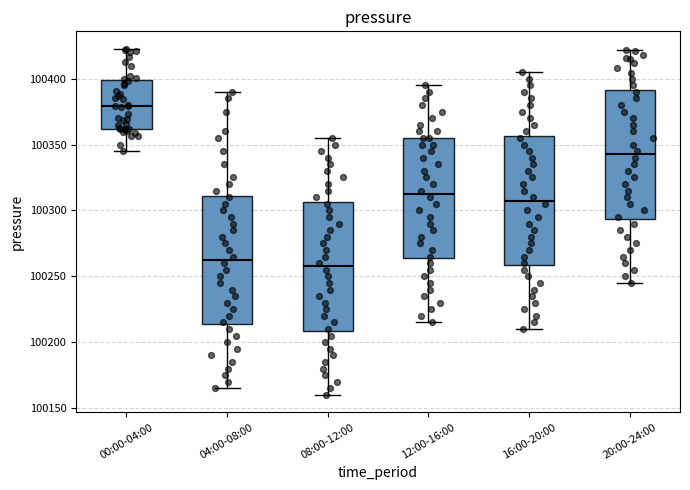

Reading left to right, transcribe this box plot: for each box, give where its median line is, the range the box spans, and where its two whiskers end, as read against the y-axis. The values are not printed on the chart, so give them approximately, as read against the axis.

00:00-04:00: median 100380, box 100360 to 100400, whiskers 100345 to 100425
04:00-08:00: median 100265, box 100215 to 100310, whiskers 100165 to 100390
08:00-12:00: median 100260, box 100210 to 100305, whiskers 100160 to 100355
12:00-16:00: median 100315, box 100265 to 100355, whiskers 100215 to 100395
16:00-20:00: median 100310, box 100260 to 100355, whiskers 100210 to 100405
20:00-24:00: median 100345, box 100295 to 100390, whiskers 100245 to 100420